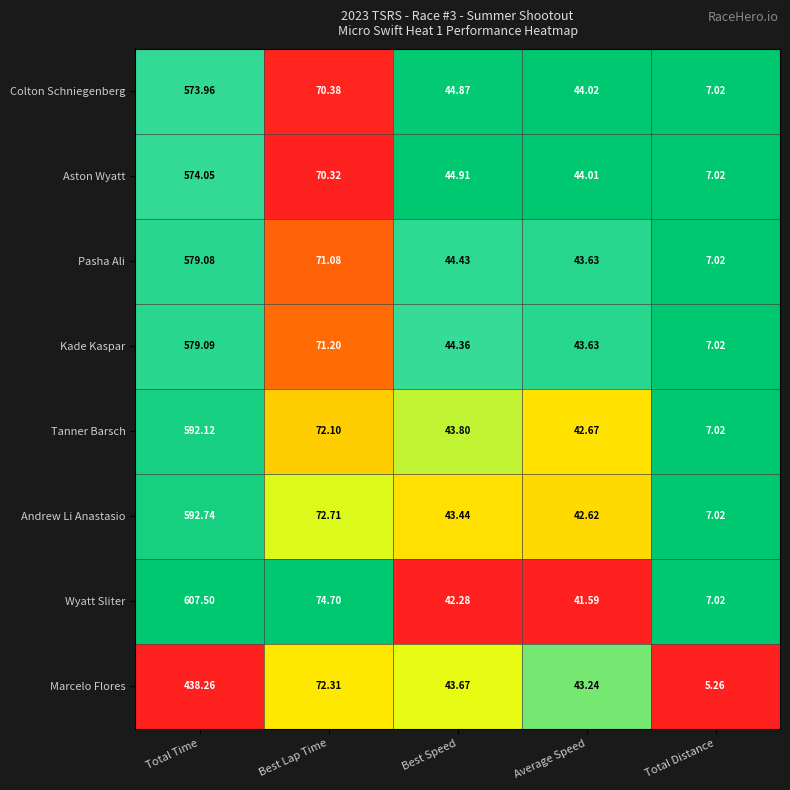

Which category has the lowest value across all series?

Total Distance